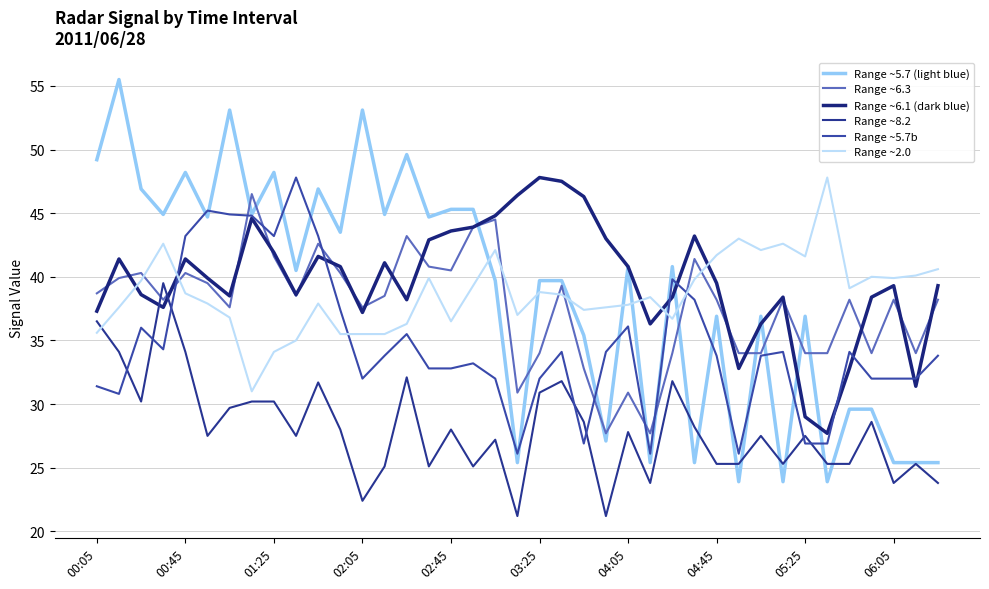

What is the minimum value for Range ~8.2?

21.2